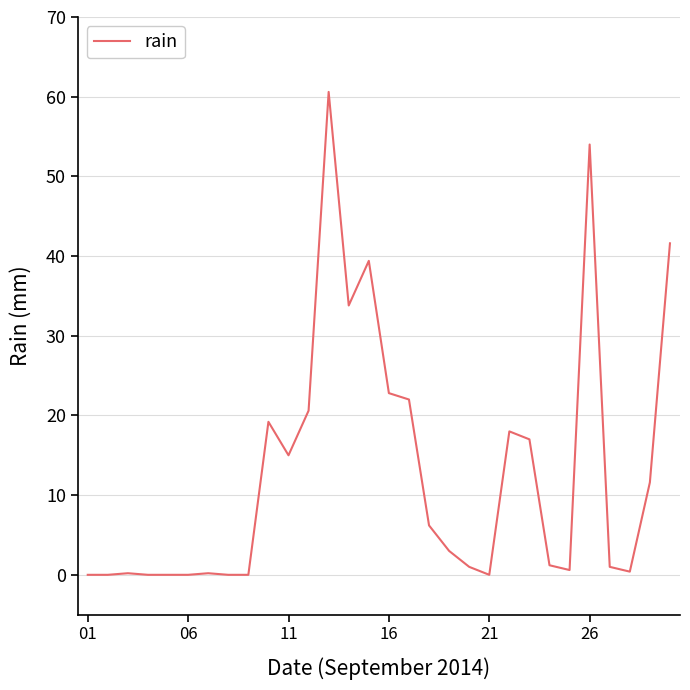

What is the difference between the maximum and minimum values?

60.6